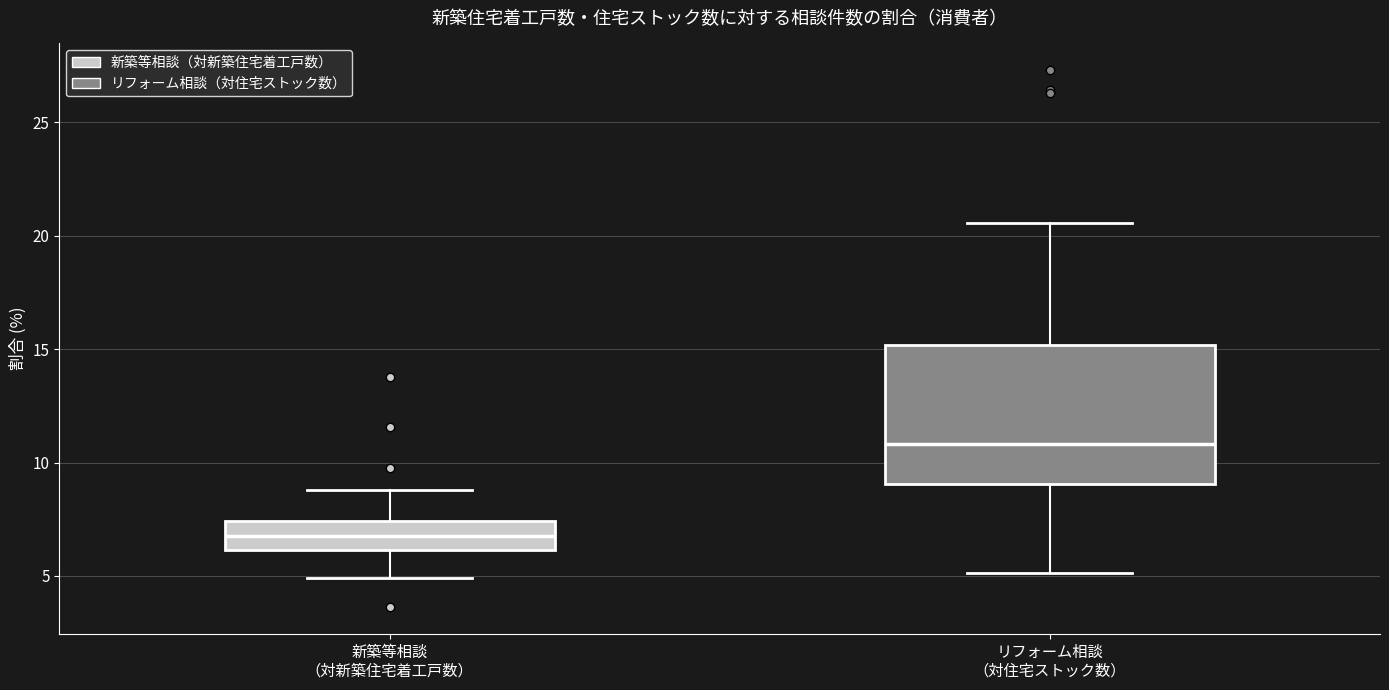

Which box's median line is the highest?

リフォーム相談 （対住宅ストック数）